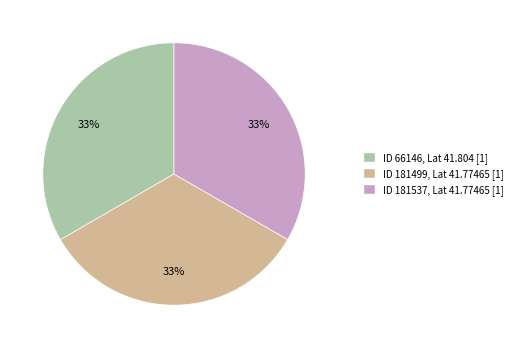

To the nearest percent, what is the average slice percentage?

33%